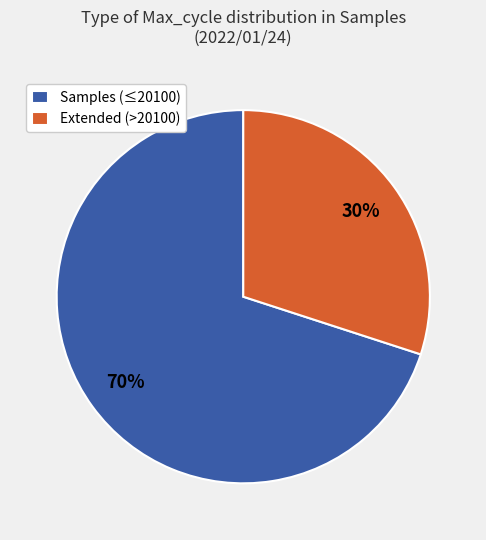

How many slices are in this pie chart?

2